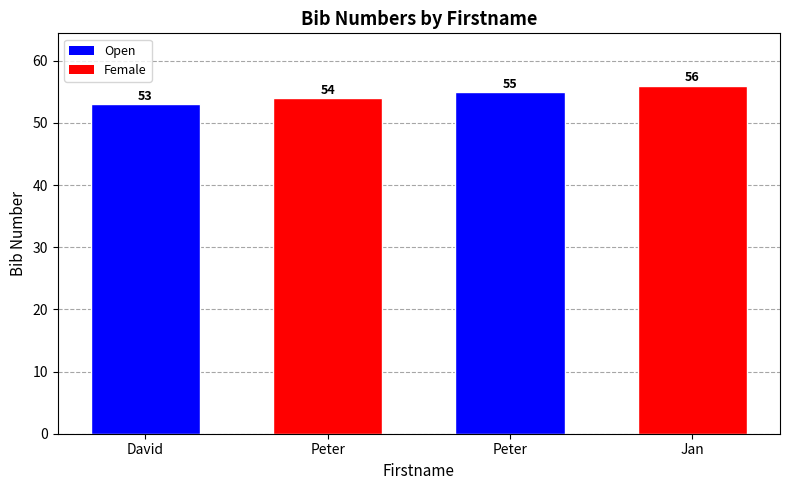

What is the approximate value at David?

53